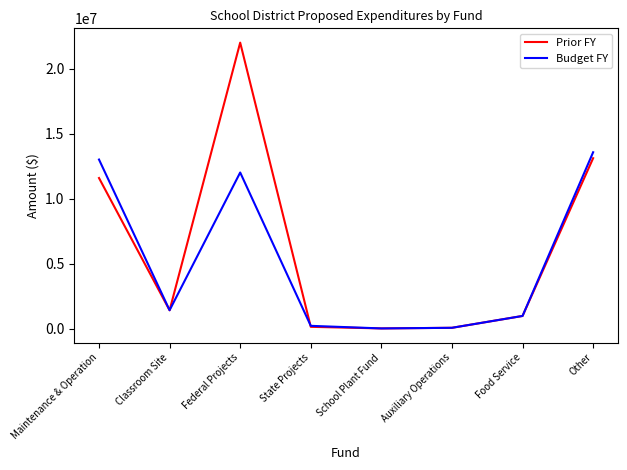

True or false: Prior FY has a value of 13117696 at Other.

True